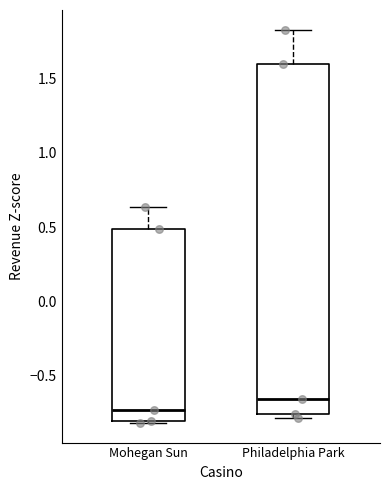

Reading left to right, transcribe this box plot: for each box, give where its median line is, the range the box spans, and where its two whiskers end, as read against the y-axis. The values are not printed on the chart, so give them approximately, as read against the axis.

Mohegan Sun: median -0.75, box -0.80 to 0.50, whiskers -0.80 (just below the box's lower edge) to 0.65
Philadelphia Park: median -0.65, box -0.75 to 1.60, whiskers -0.80 to 1.85